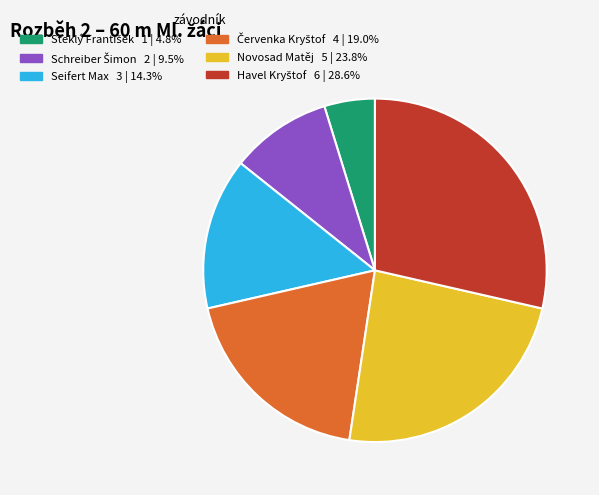

Do Seifert Max and Novosad Matěj together represent more than half of the pie?

No